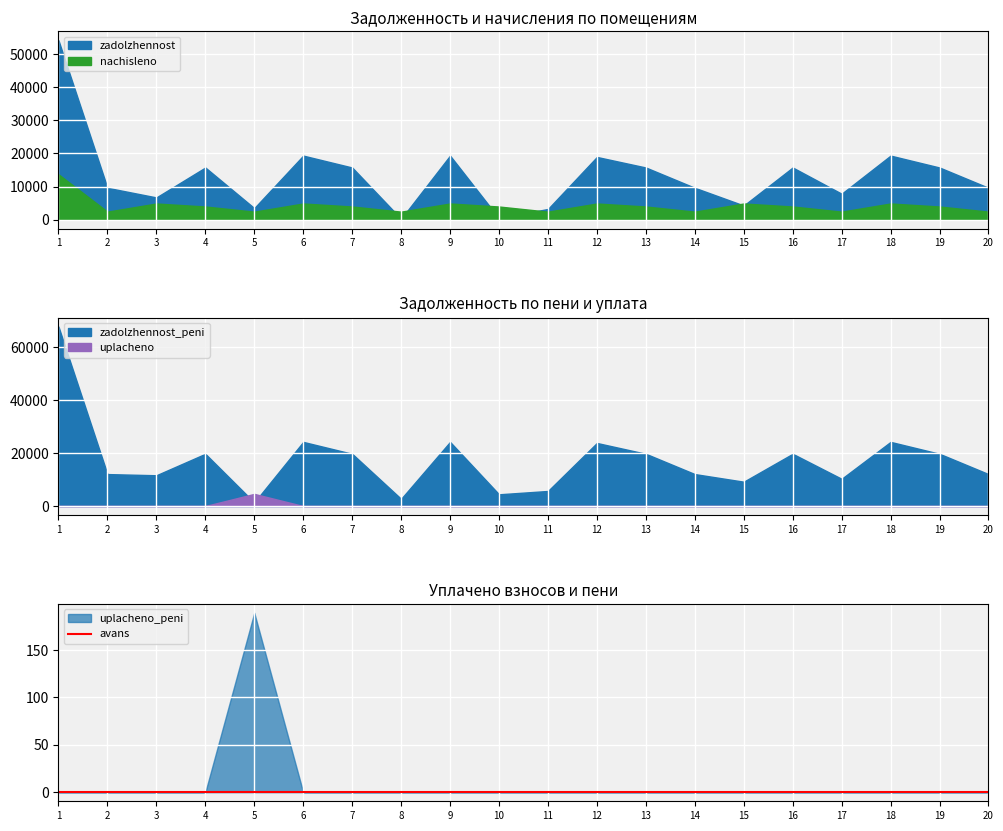

True or false: avans has more than 1 points higher than both neighbors.

False